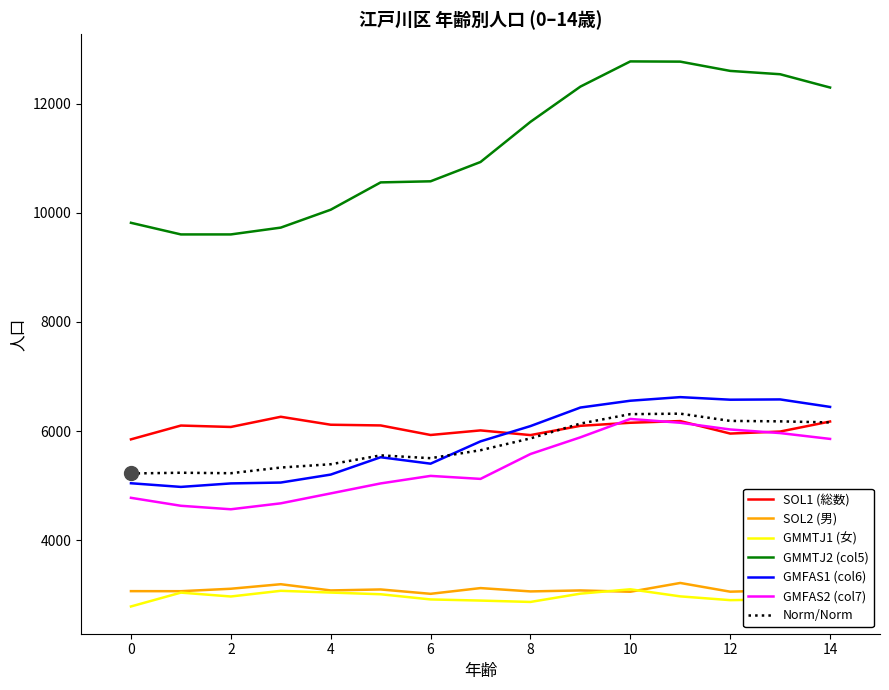

Is the value of GMMTJ2 (col5) at 12 greater than the value of SOL1 (総数) at 10?

Yes